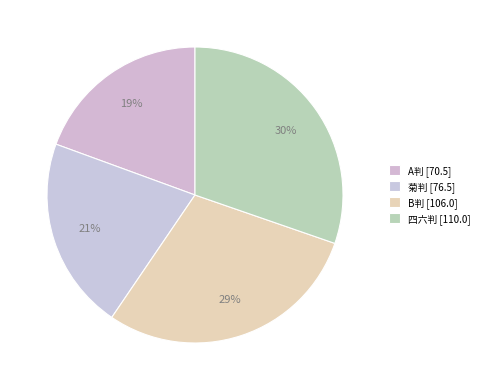

Combined, do 四六判 and 菊判 account for over 50%?

Yes